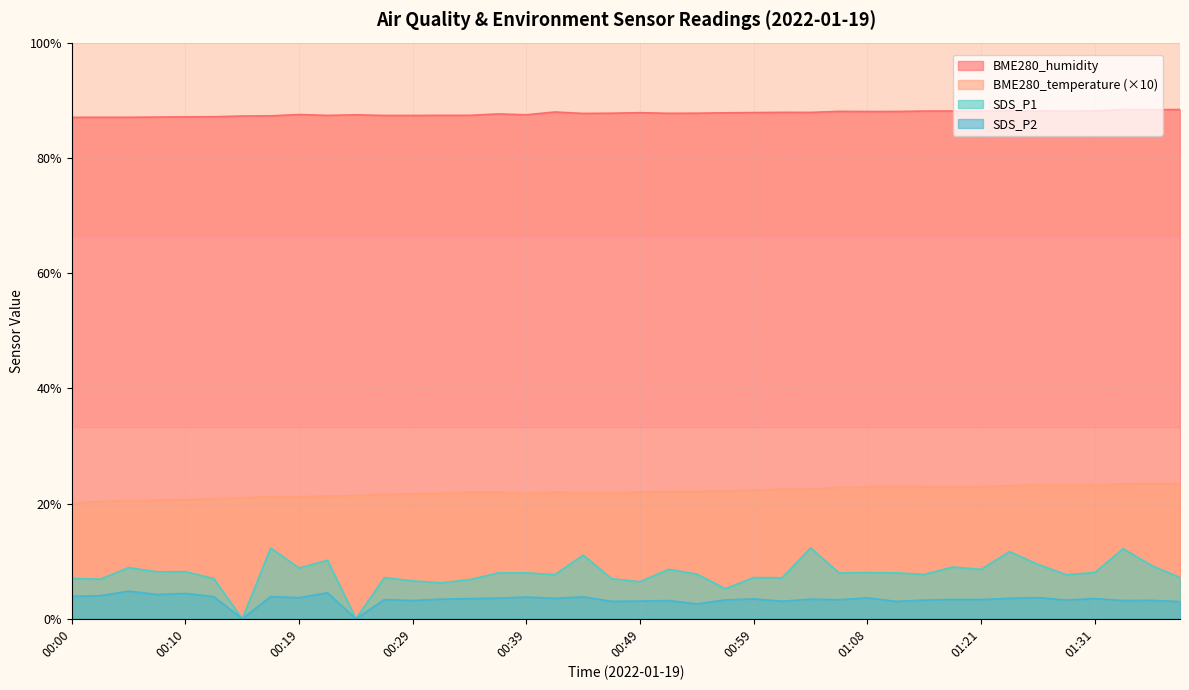

Where is the first local maximum for SDS_P2?

00:05